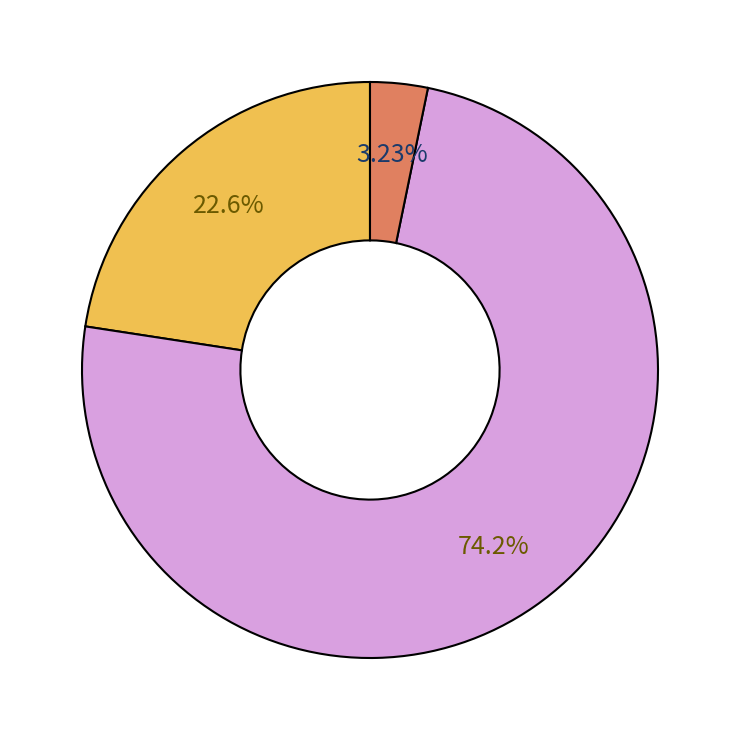

How many segments does this pie chart have?

3